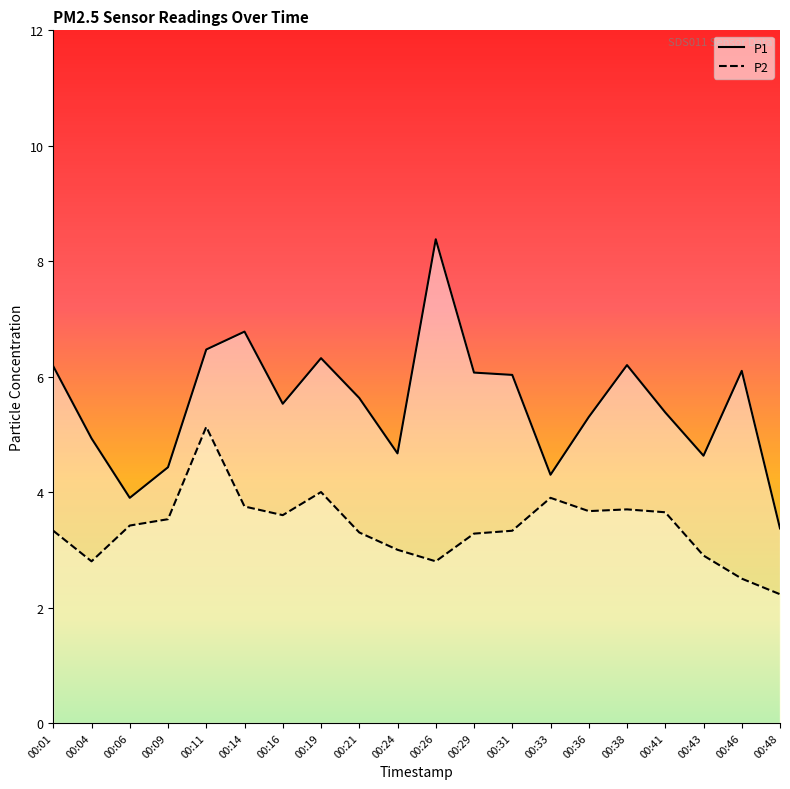

True or false: P1 and P2 cross at least once.

False